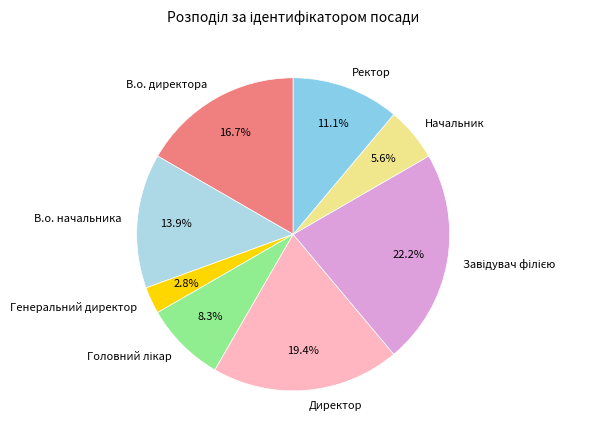

The В.о. начальника slice represents 14% of the pie. True or false?

True